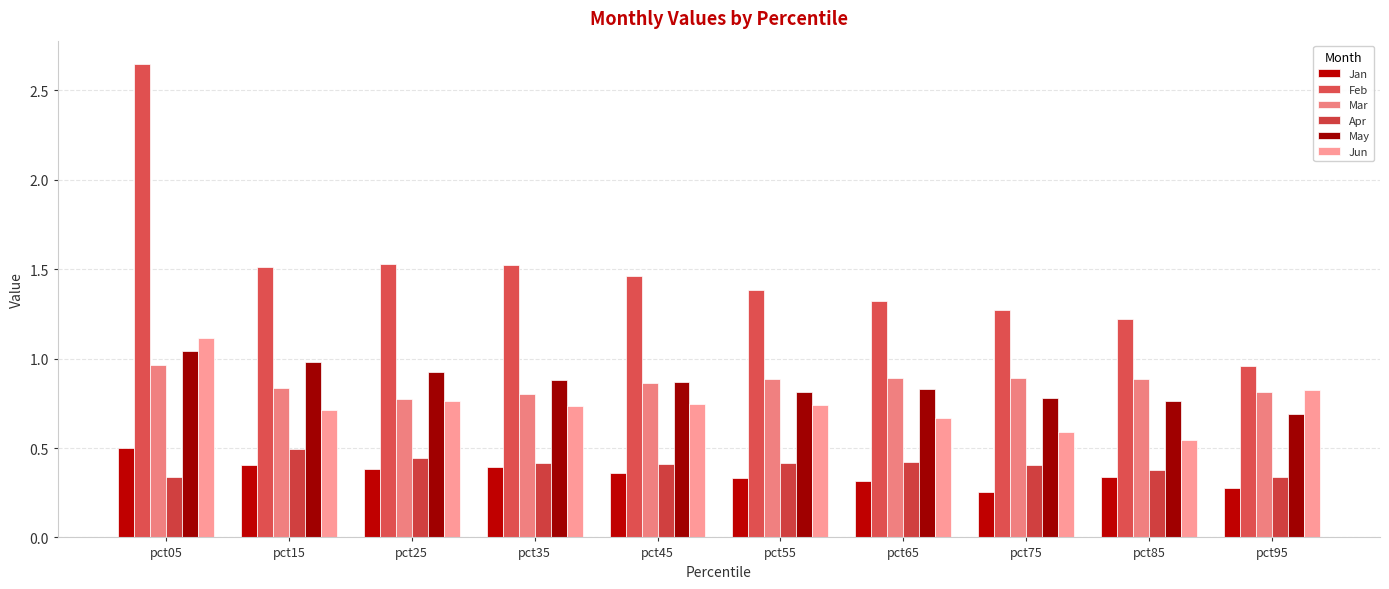

What is the greatest value displayed?

2.6